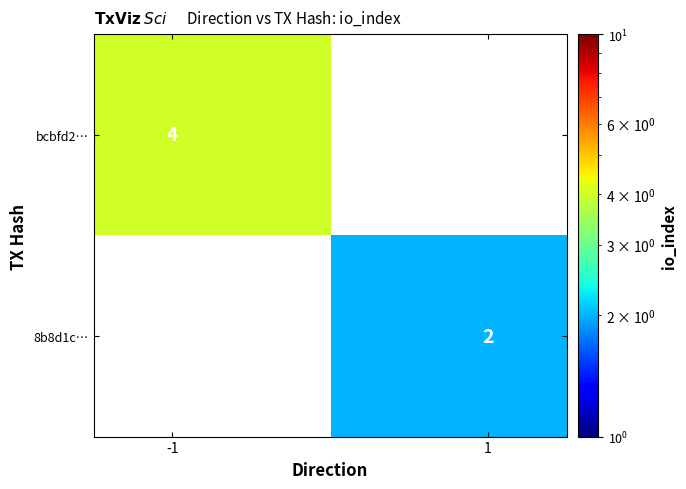

List the series in order of their peak value, lowest first.

bcbfd2…, 8b8d1c…